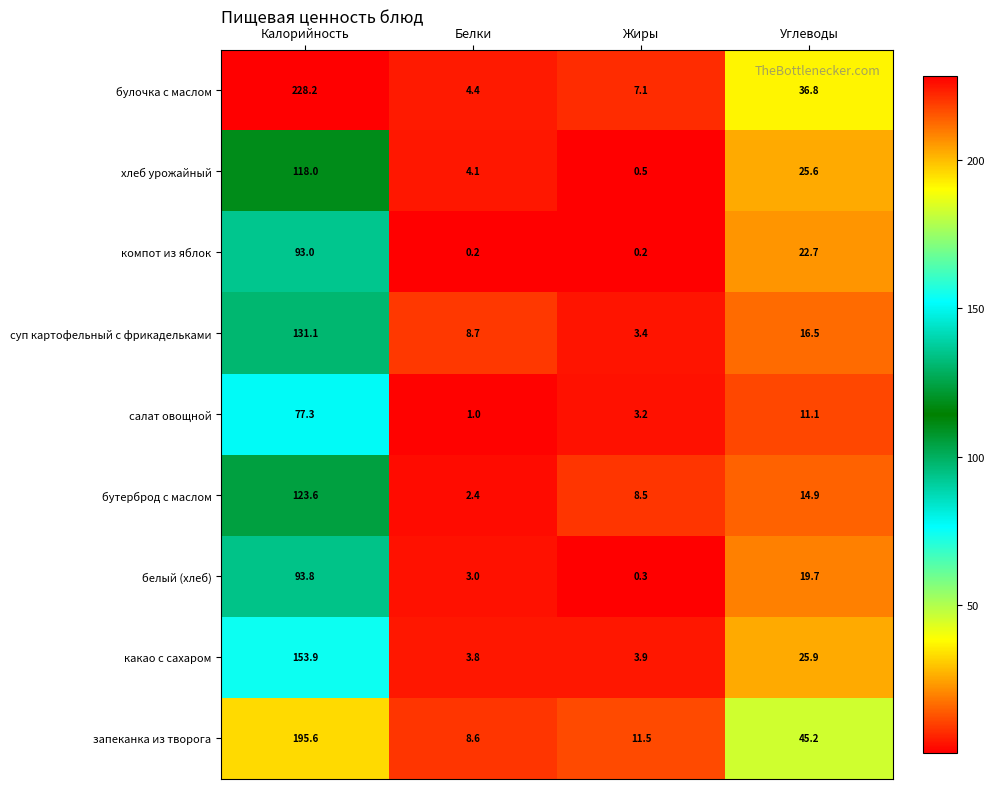

Which series changed the most between Белки and Углеводы?

запеканка из творога